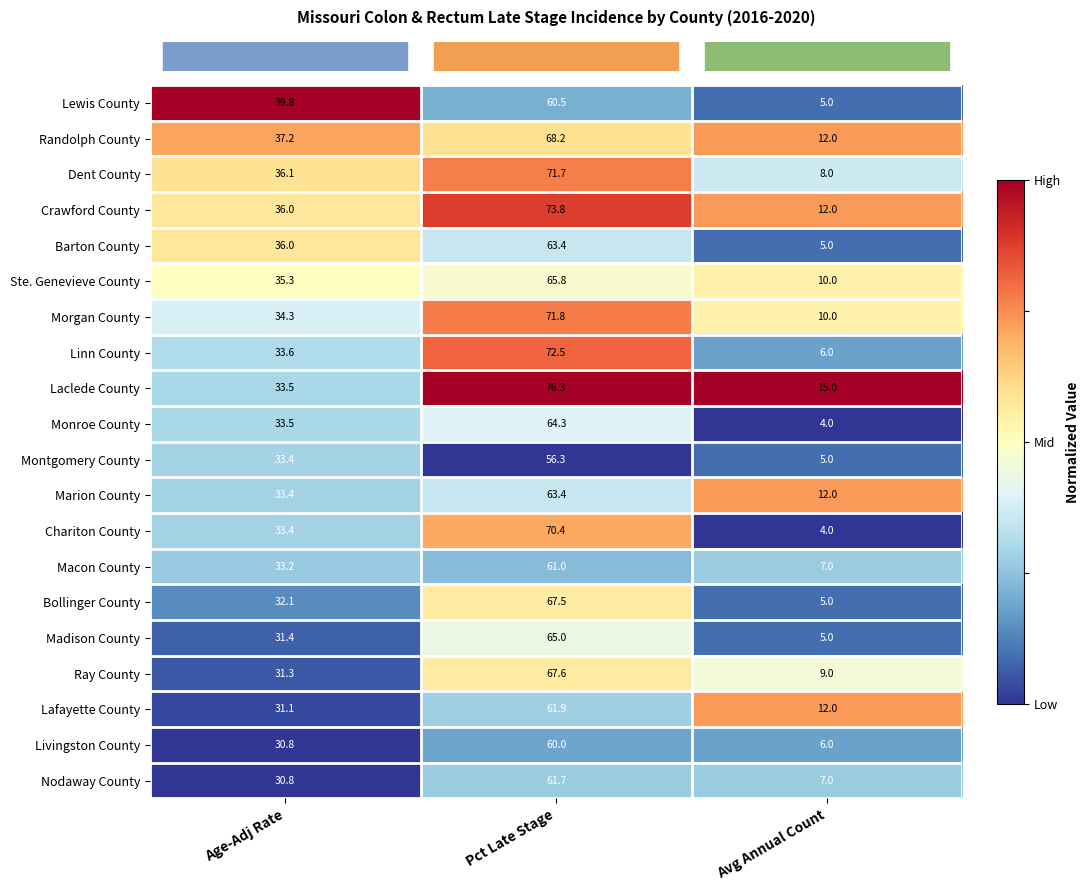

List the labels in order of Montgomery County value, largest first.

Pct Late Stage, Age-Adj Rate, Avg Annual Count